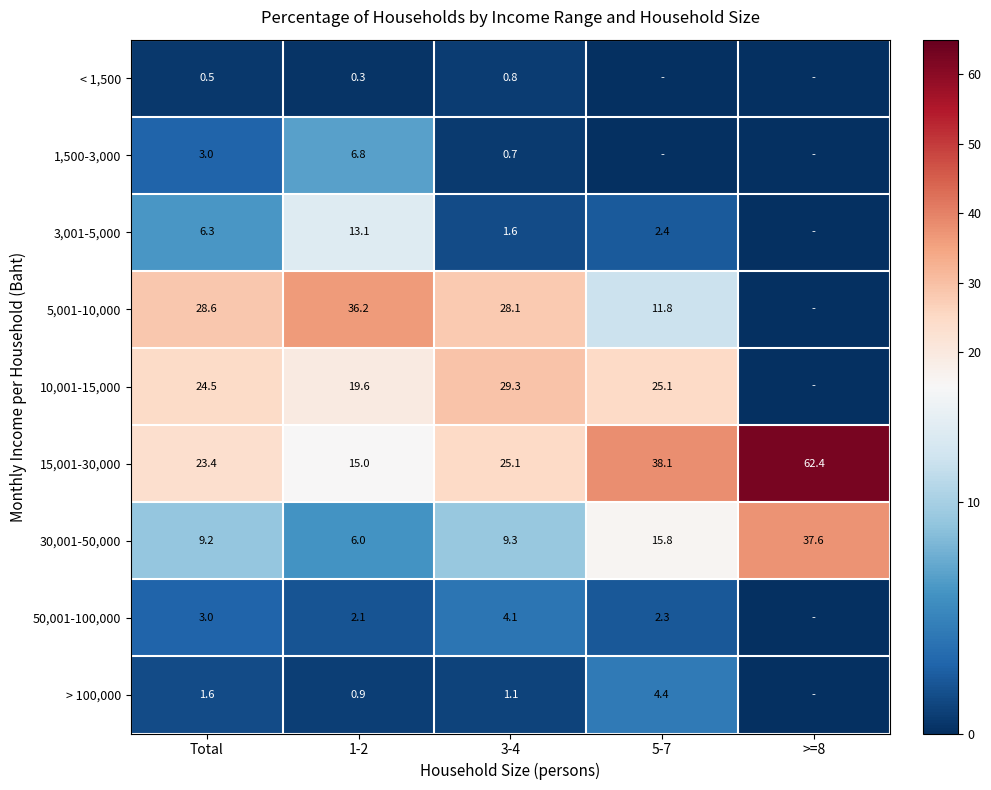

At which category is the sum across all series the highest?

3-4